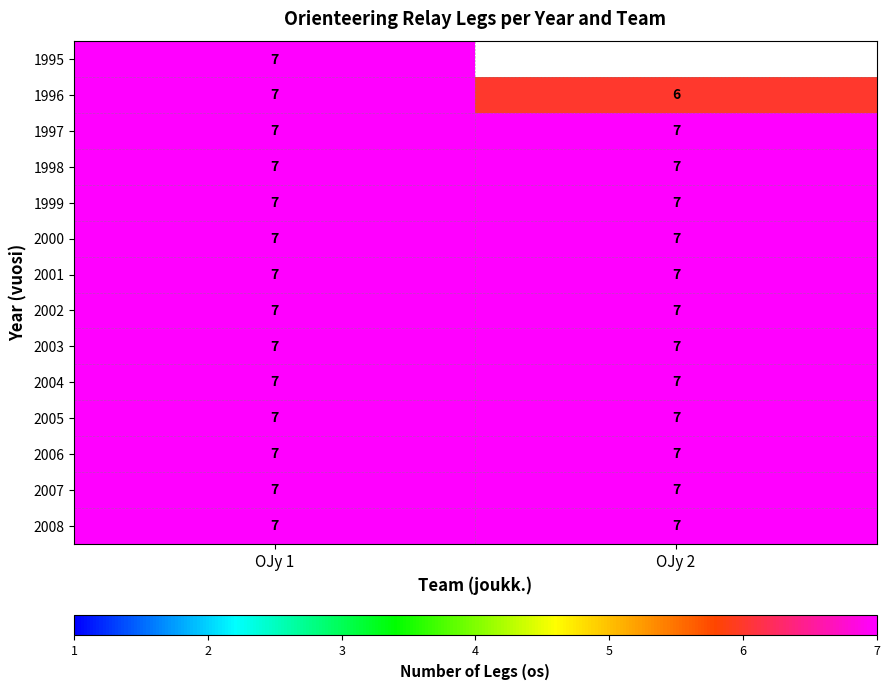

What is the total value across all series at OJy 1?

98